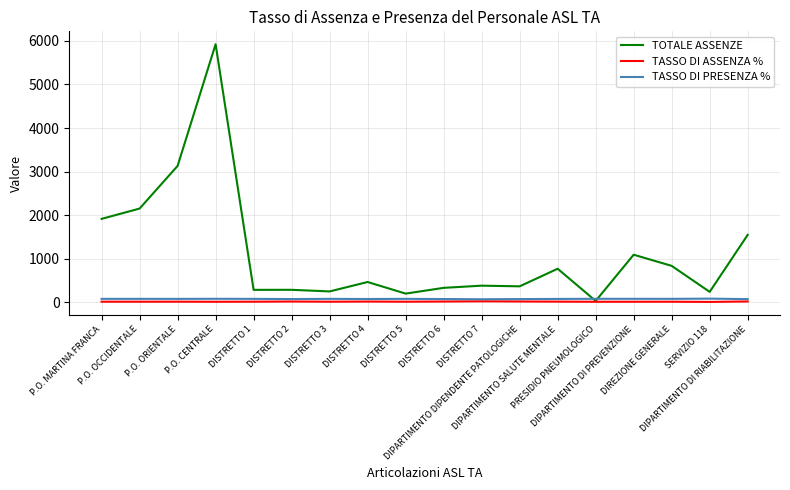

What is the greatest value displayed?

5922.0